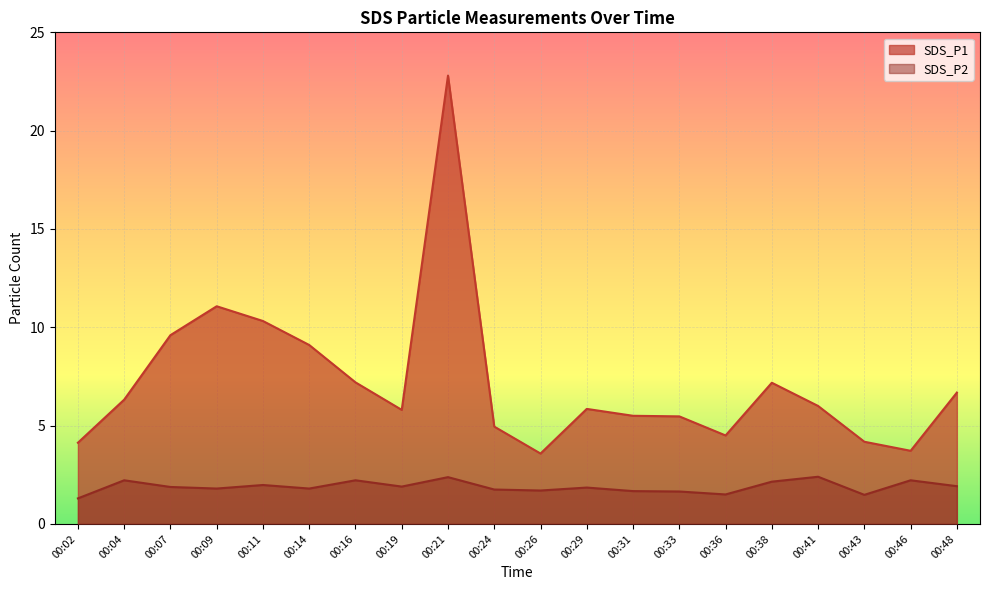

List the series in order of their overall mean, lowest first.

SDS_P2, SDS_P1